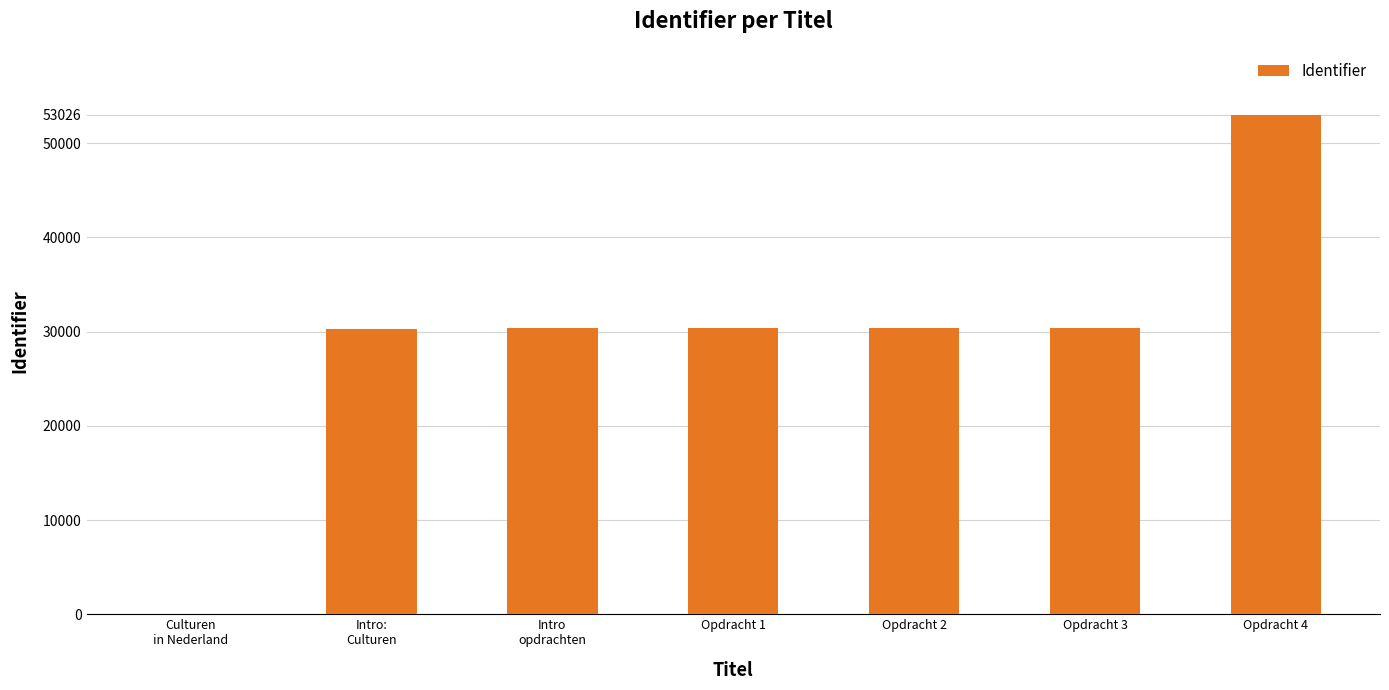

What is the maximum value shown in the chart?

53026